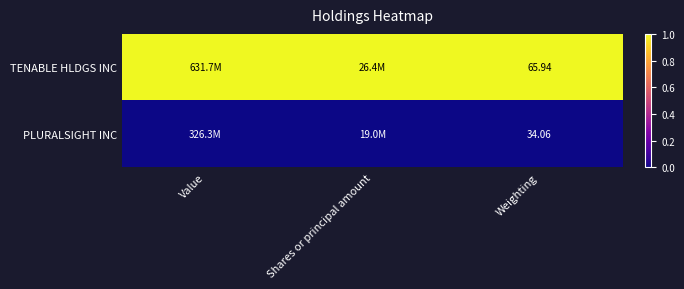

True or false: TENABLE HLDGS INC has a value of 1 at Shares or principal amount.

True